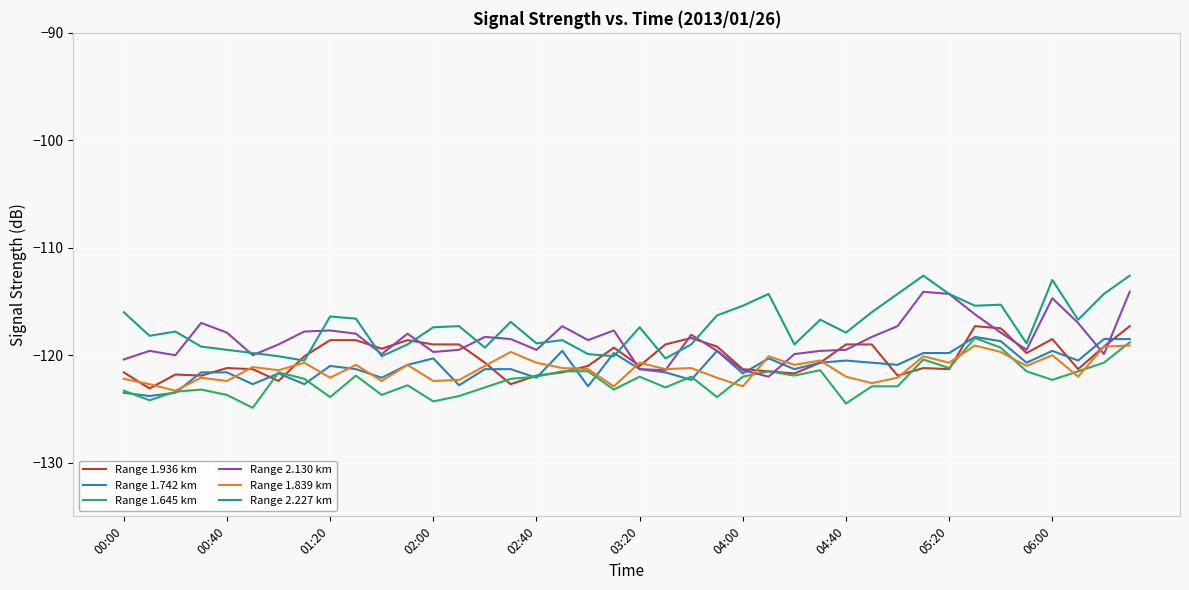

What is the maximum value for Range 2.130 km?

-114.1